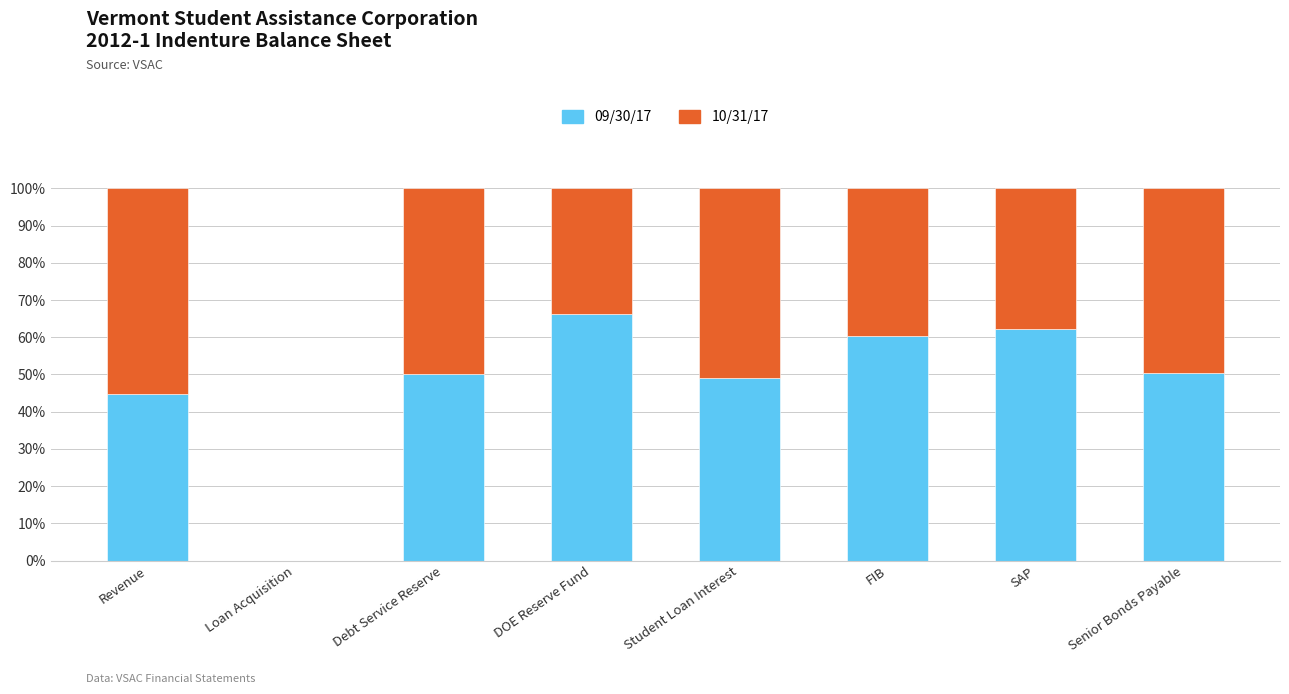

What is the total value across all series at Student Loan Interest?

100.0